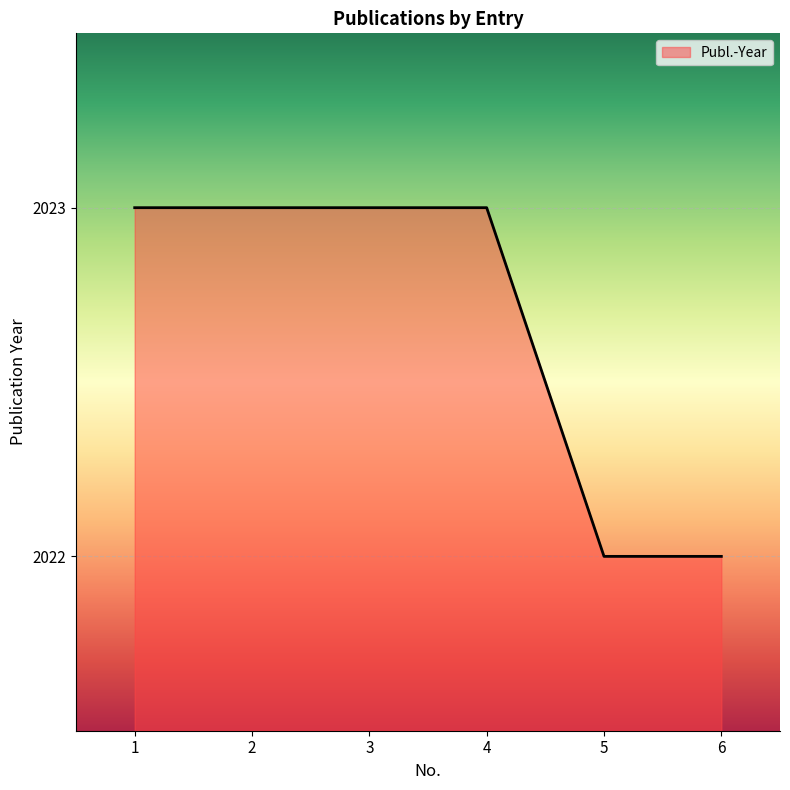

Count the values in the range 2022 to 2023.

6